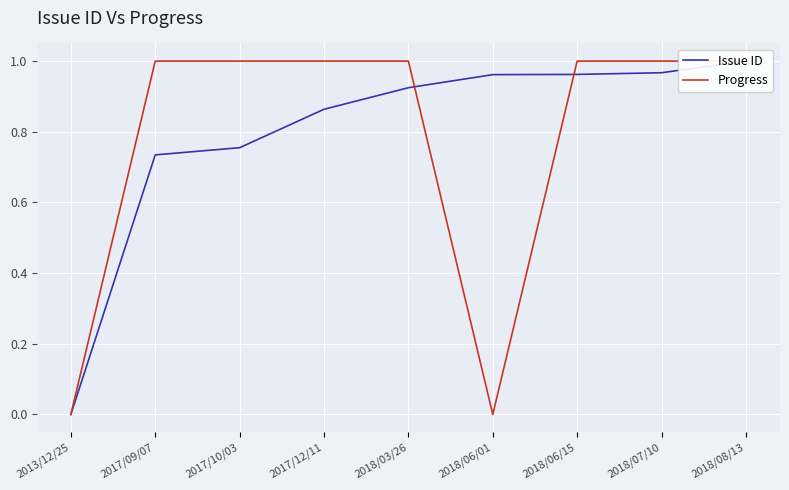

Reading right to left, what are all the values shown in this chart?

Issue ID: 2018/08/13=1.0	2018/07/10=1.0	2018/06/15=1.0	2018/06/01=1.0	2018/03/26=0.9	2017/12/11=0.9	2017/10/03=0.8	2017/09/07=0.7	2013/12/25=0.0
Progress: 2018/08/13=1.0	2018/07/10=1.0	2018/06/15=1.0	2018/06/01=0.0	2018/03/26=1.0	2017/12/11=1.0	2017/10/03=1.0	2017/09/07=1.0	2013/12/25=0.0